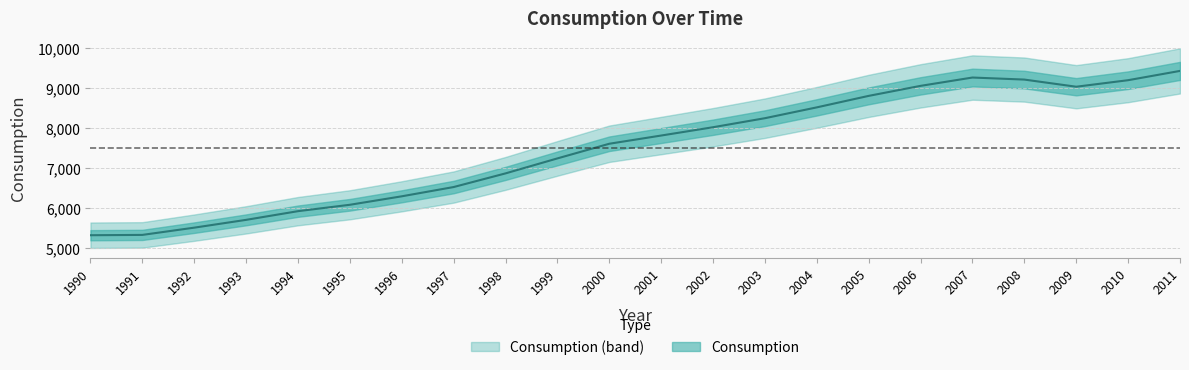

What is the difference between the values at 1998 and 2011?

2566.5